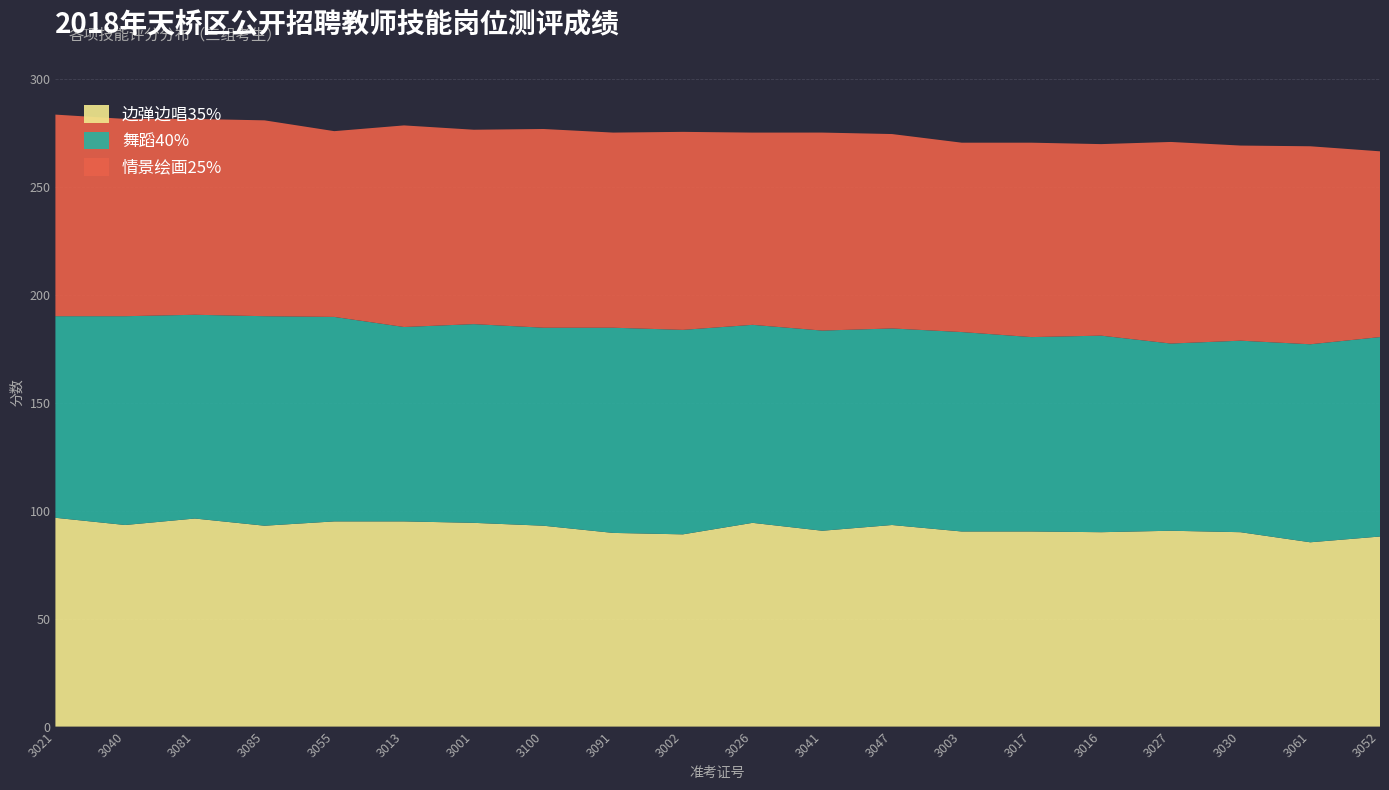

Reading left to right, what are all the values shown in this chart?

边弹边唱35%: N3073021=96.7	N3073040=93.3	N3073081=96.3	N3073085=93.0	N3073055=95.0	N3073013=95.0	N3073001=94.3	N3073100=93.0	N3073091=89.7	N3073002=89.0	N3073026=94.3	N3073041=90.7	N3073047=93.3	N3073003=90.3	N3073017=90.3	N3073016=90.0	N3073027=90.7	N3073030=90.0	N3073061=85.3	N3073052=88.0
舞蹈40%: N3073021=93.3	N3073040=96.7	N3073081=94.3	N3073085=97.0	N3073055=94.7	N3073013=90.0	N3073001=92.0	N3073100=91.7	N3073091=95.0	N3073002=94.7	N3073026=91.7	N3073041=92.7	N3073047=91.0	N3073003=92.3	N3073017=90.0	N3073016=91.0	N3073027=86.7	N3073030=88.7	N3073061=91.7	N3073052=92.3
情景绘画25%: N3073021=93.3	N3073040=91.3	N3073081=90.7	N3073085=90.7	N3073055=86.0	N3073013=93.3	N3073001=90.0	N3073100=92.0	N3073091=90.3	N3073002=91.7	N3073026=89.0	N3073041=91.7	N3073047=90.0	N3073003=87.7	N3073017=90.0	N3073016=88.7	N3073027=93.3	N3073030=90.3	N3073061=91.7	N3073052=86.0